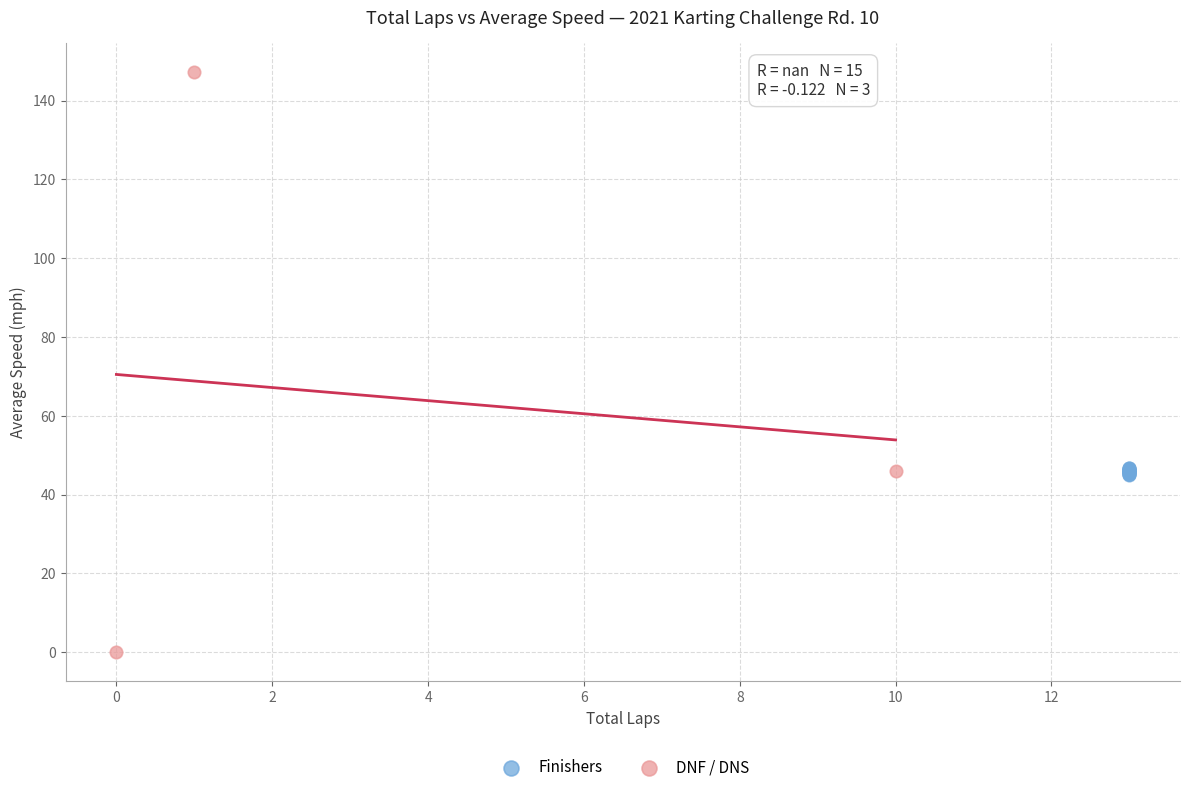

Which series reaches the minimum Y coordinate?

DNF / DNS